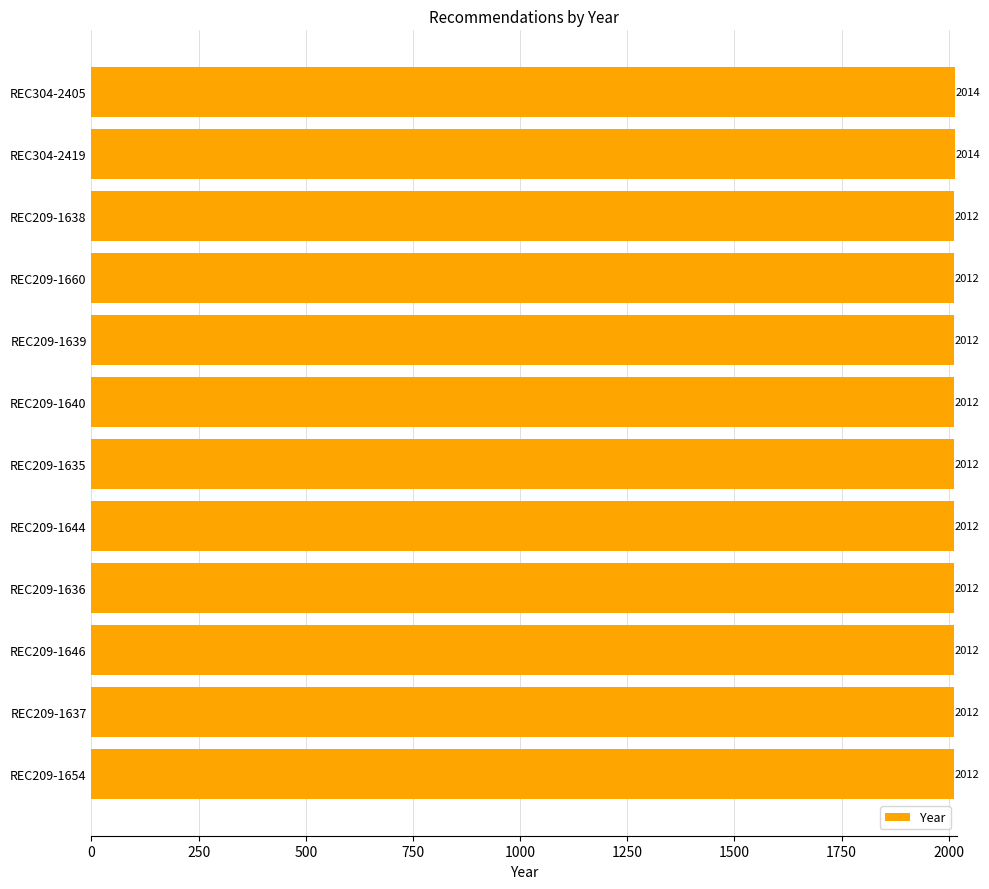

Between REC209-1636 and REC304-2419, which is larger?

REC304-2419